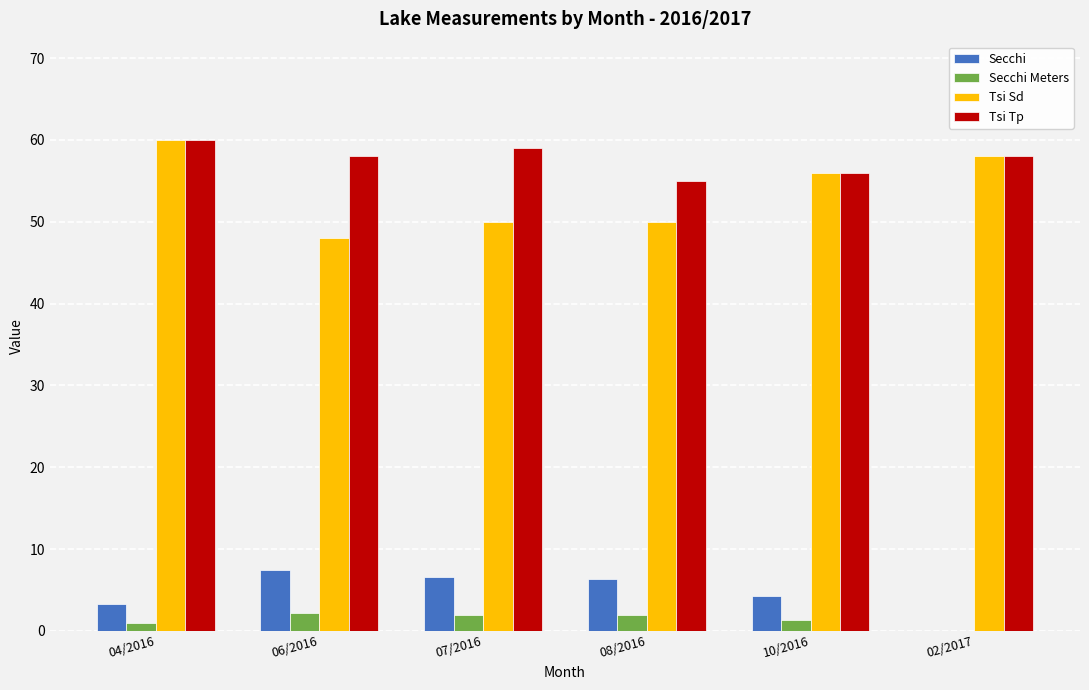

Is the value of Secchi at 06/2016 greater than the value of Tsi Sd at 06/2016?

No